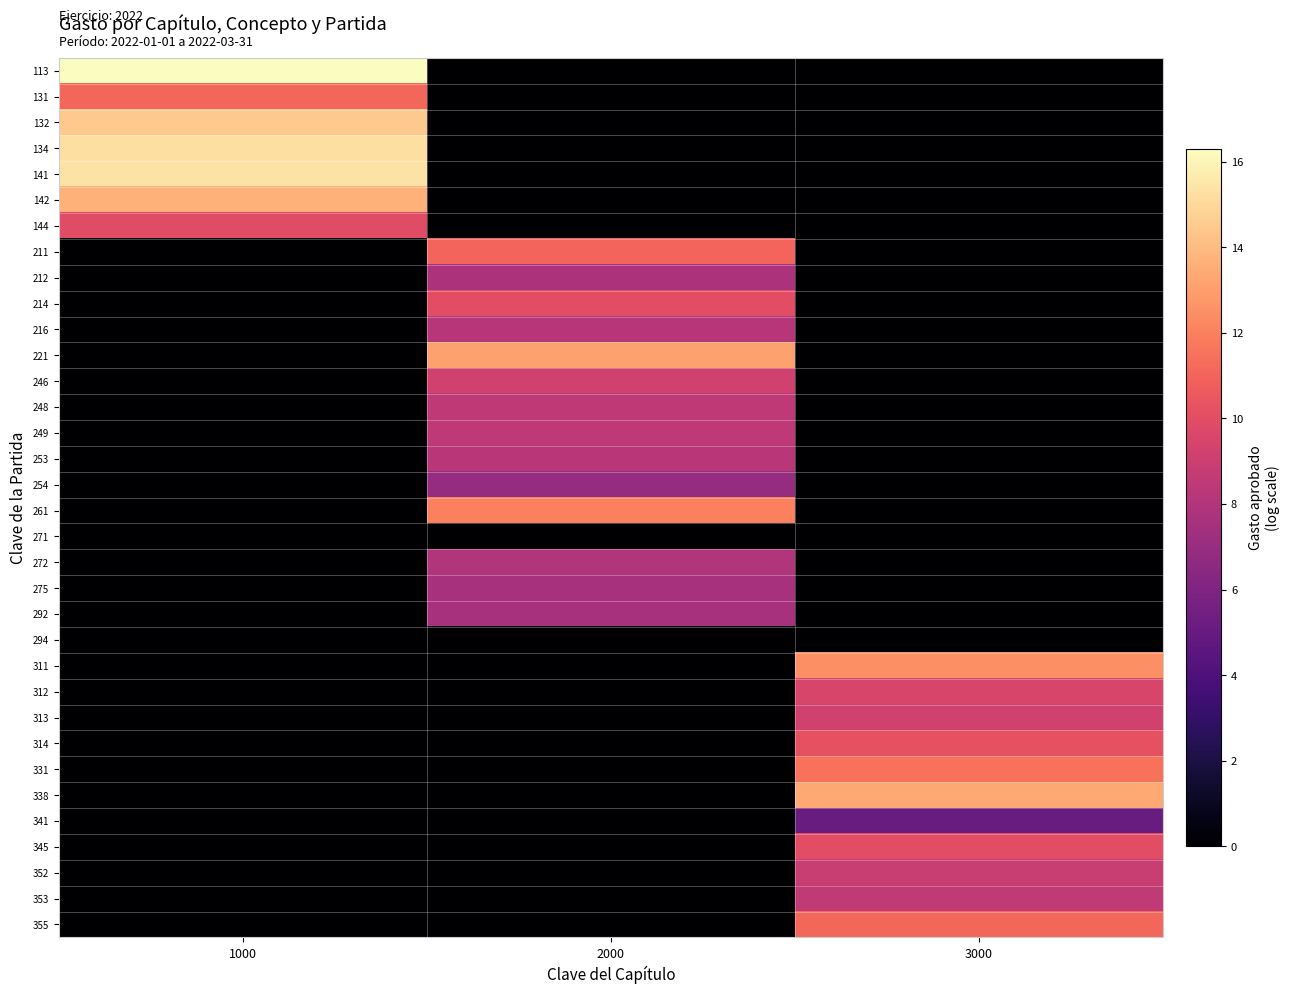

Between 1000 and 3000, which is larger?

1000